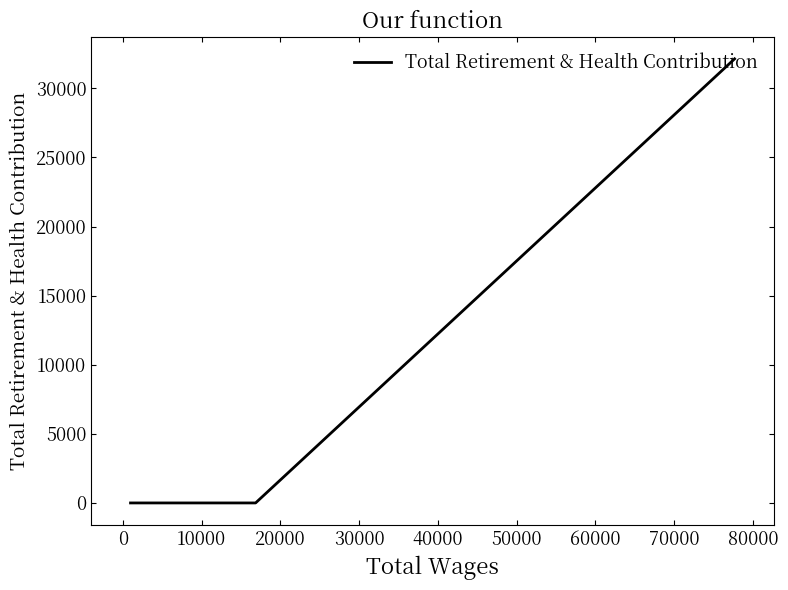

Count the values in the range 0 to 32133.

3